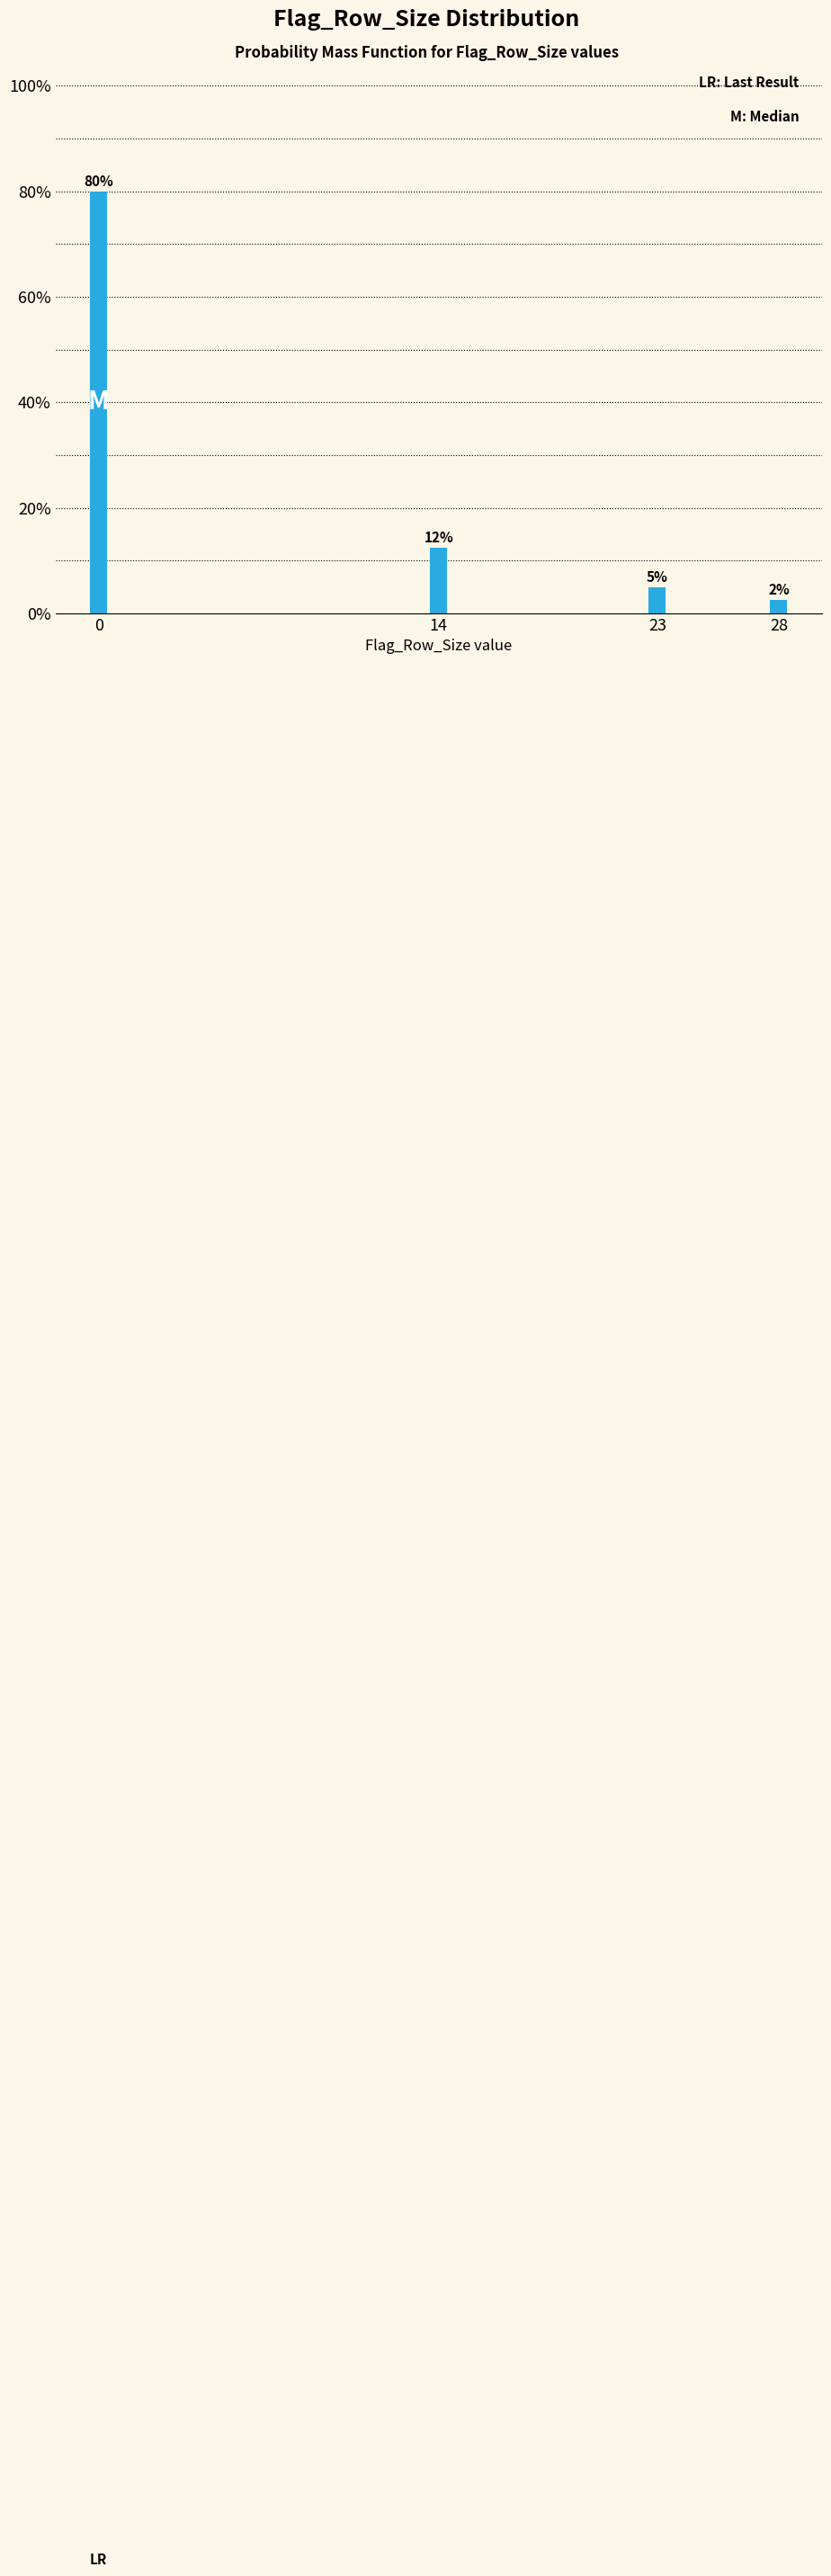

What is the difference between the second highest and minimum values?

10.0